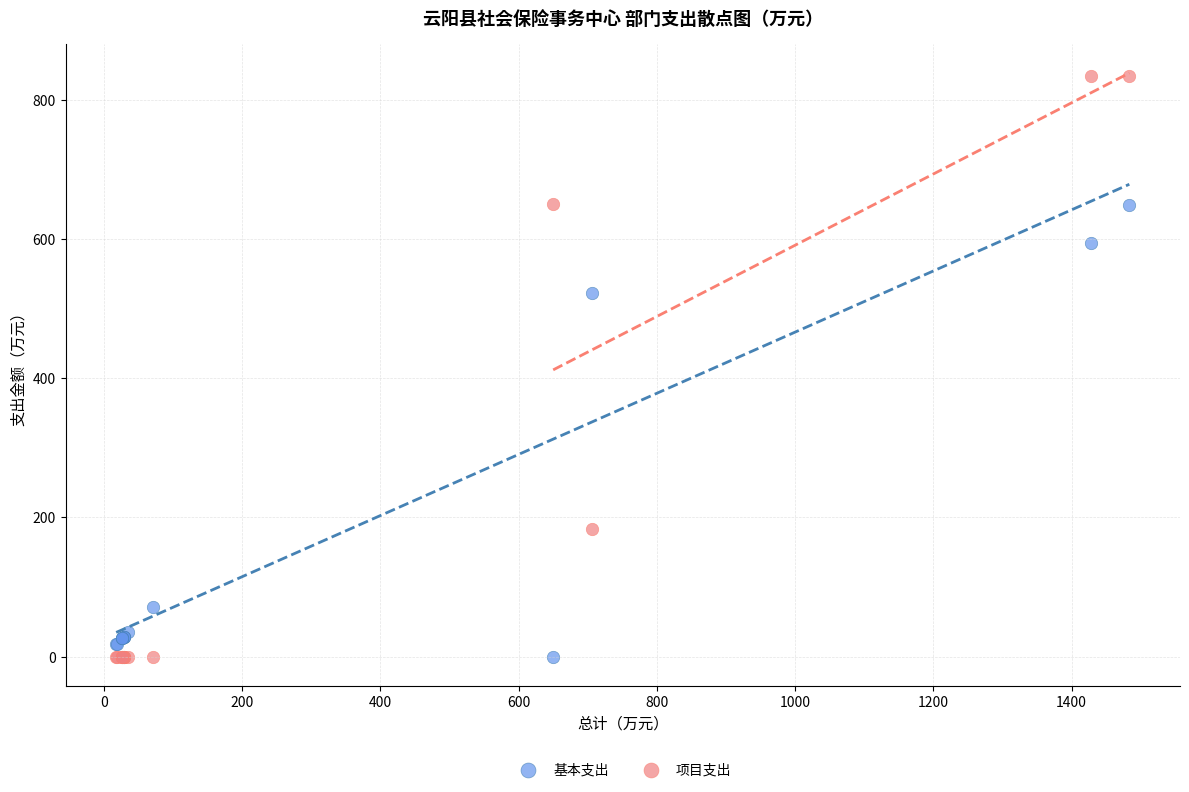

What is the X range (max minus min) for the scatter plot?

1465.8